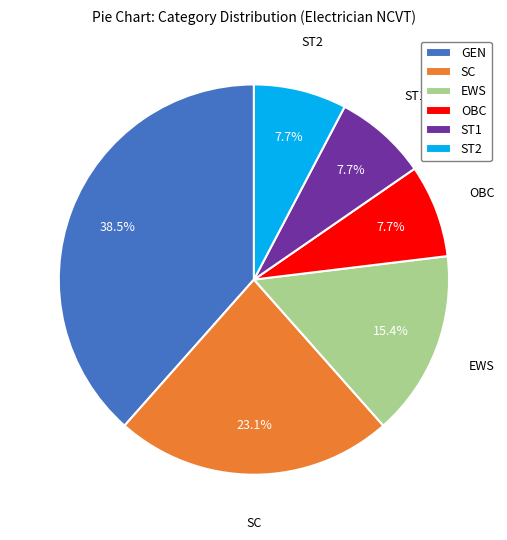

To the nearest percent, what is the difference between the ST2 and SC slice percentages?

15%